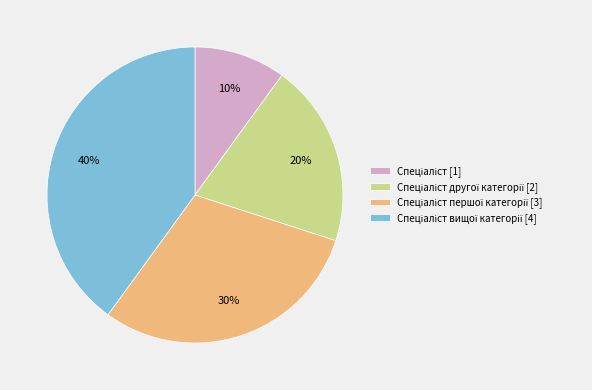

To the nearest percent, what is the difference between the largest and smallest slice percentages?

30%